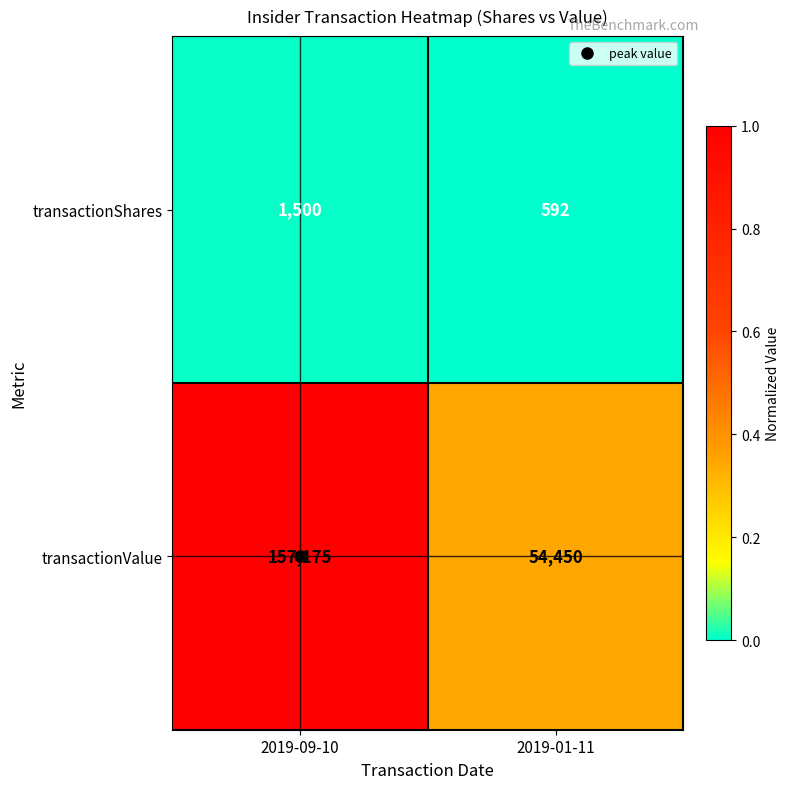

What is the difference between the maximum and minimum values in the transactionShares series?

908